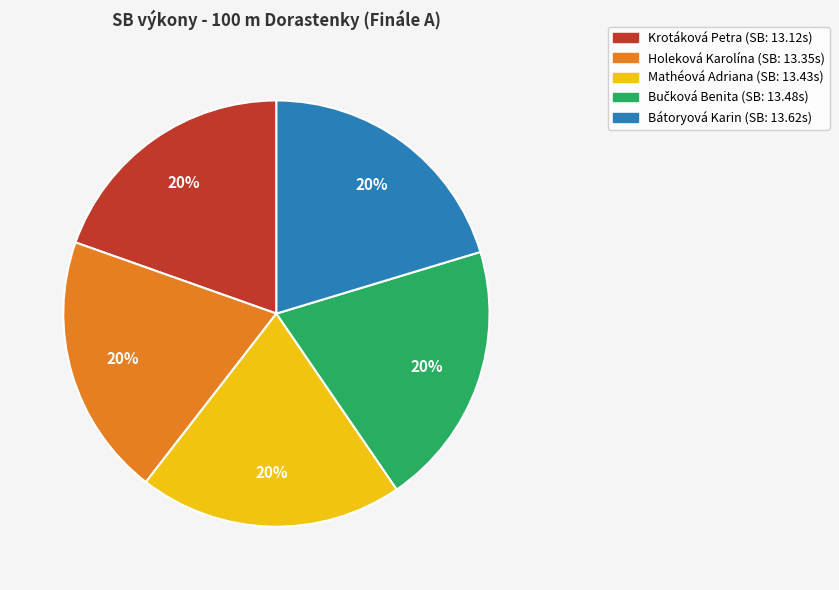

Is the sum of Bátoryová Karin and Holeková Karolína greater than half?

No